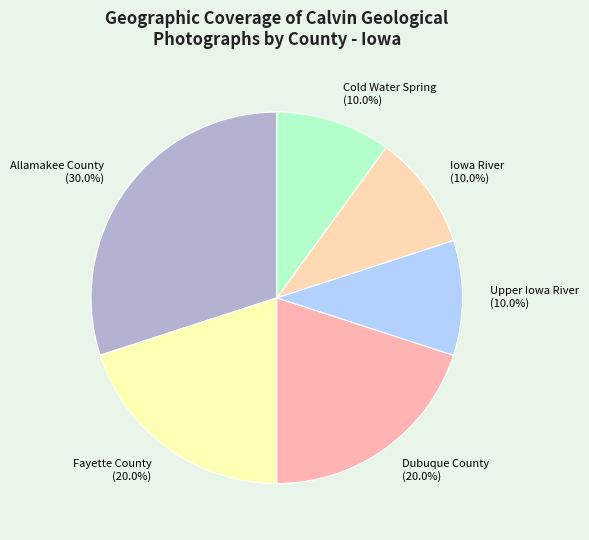

Which category has the biggest portion of the pie?

Allamakee County